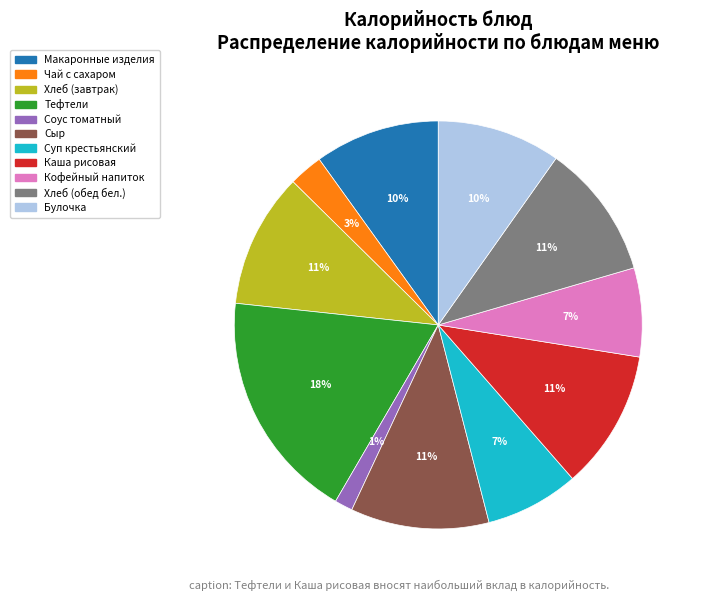

Which category has the smallest portion of the pie?

Соус томатный